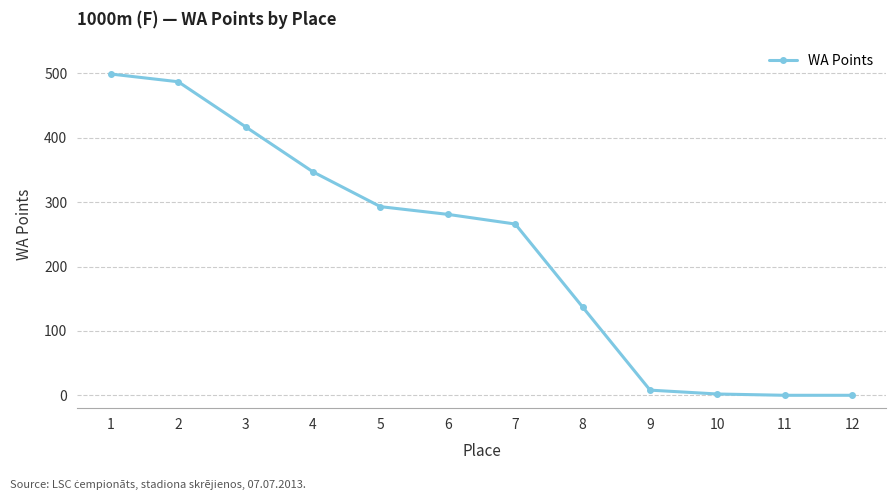

What is the ratio of the value at 7 to the value at 5?

0.9